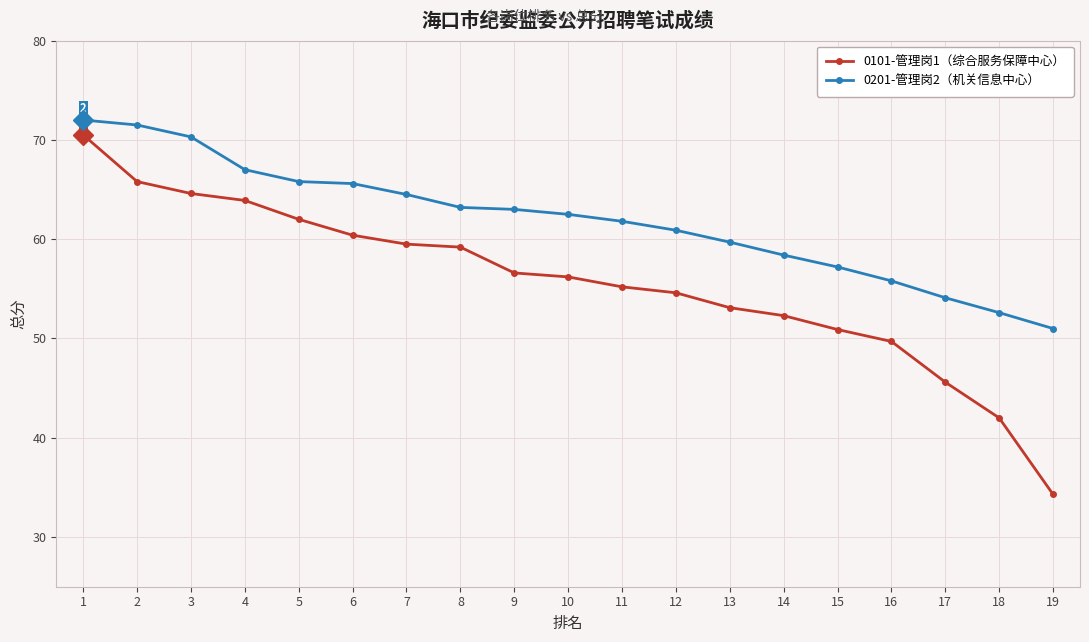

What are all the series names shown in the legend?

0101-管理岗1（综合服务保障中心）, 0201-管理岗2（机关信息中心）